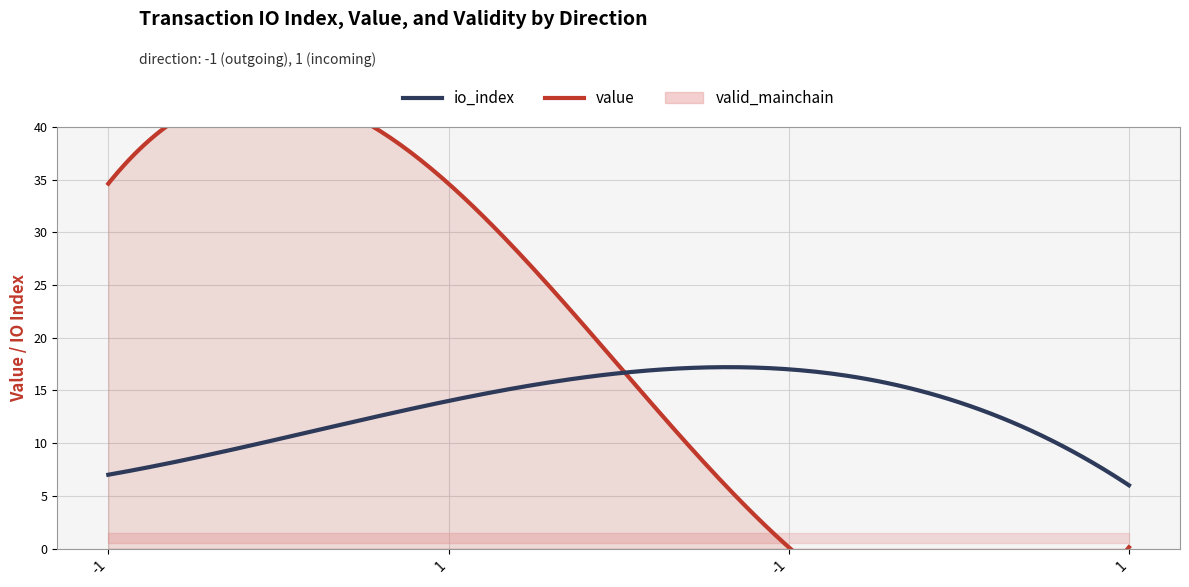

How many series are shown in this chart?

3